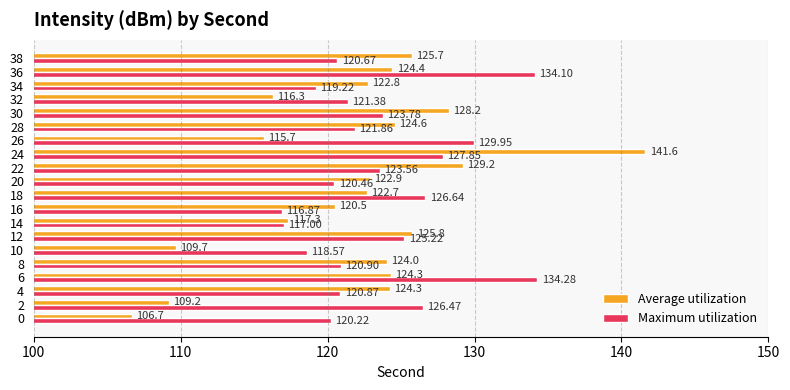

Rank the categories by Average utilization value from lowest to highest.

0, 2, 10, 26, 32, 14, 16, 18, 34, 20, 8, 4, 6, 36, 28, 38, 12, 30, 22, 24